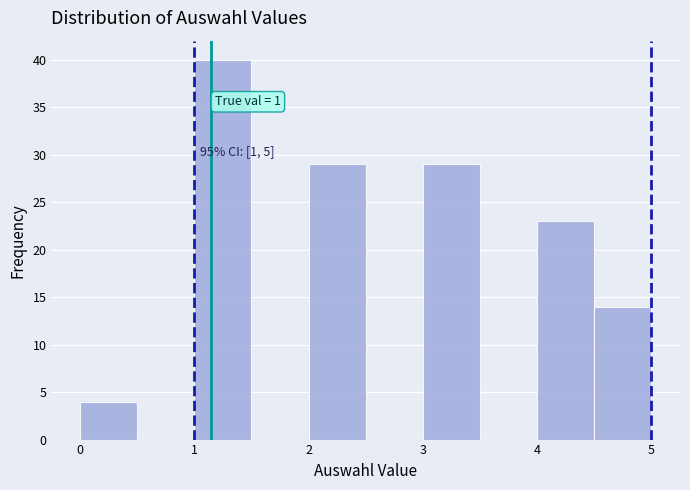

Over which range of the x-axis is the bar tallest?

1.0 to 1.5